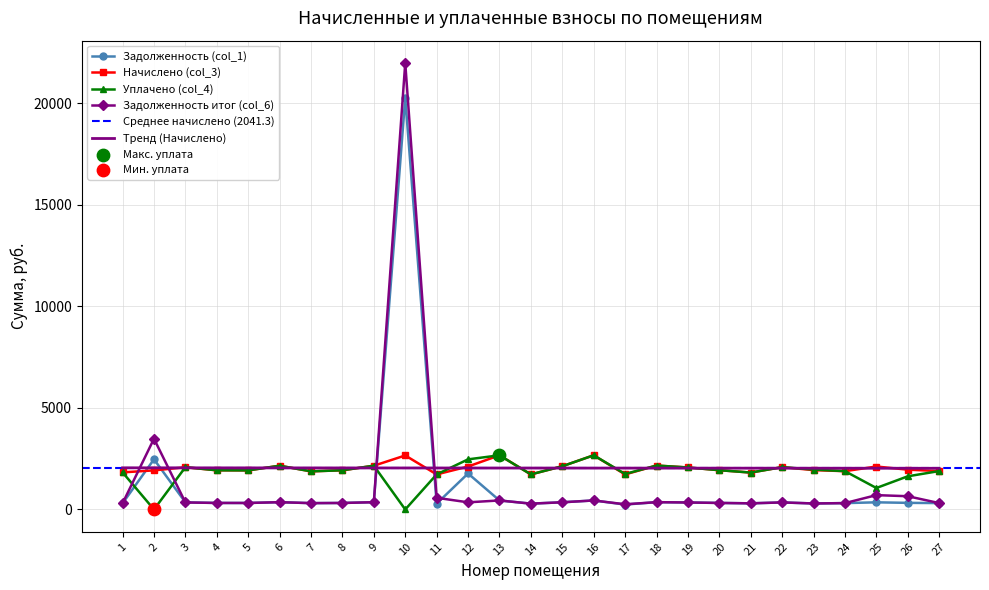

Which series has the largest Y range (max minus min)?

Задолженность итог (col_6)